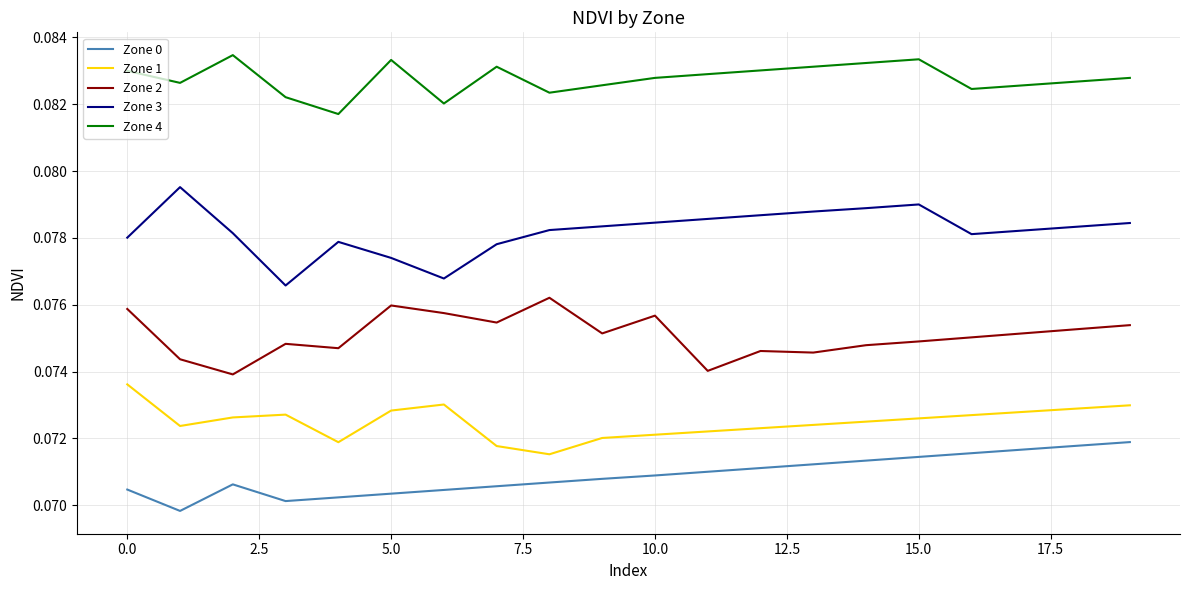

List the series in order of their peak value, highest first.

Zone 4, Zone 3, Zone 2, Zone 1, Zone 0